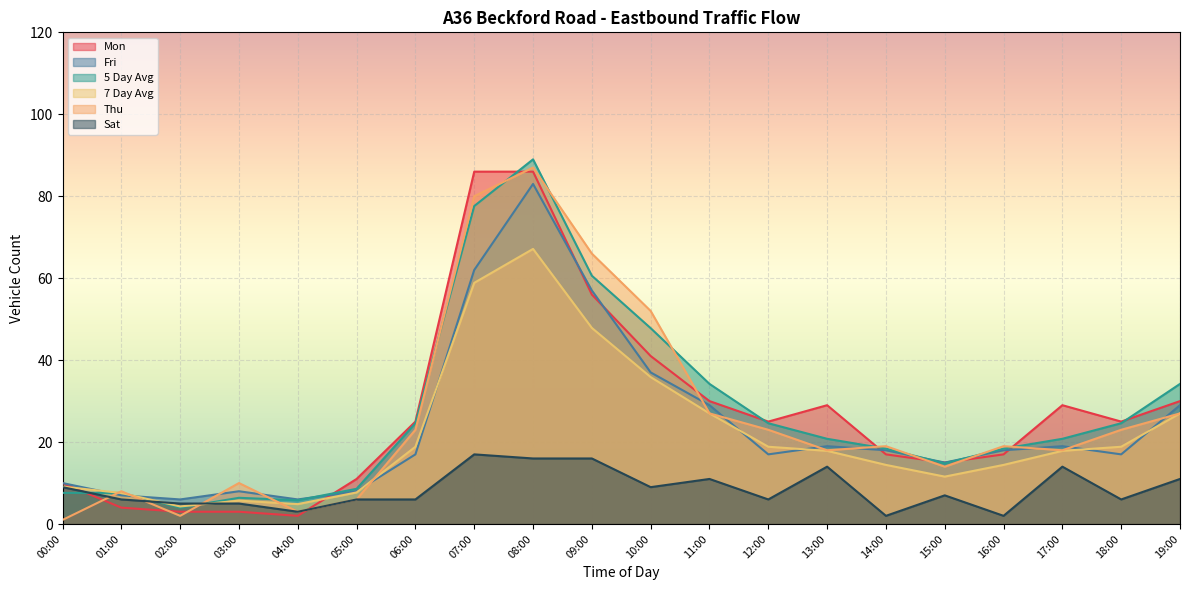

What is the spread (max minus min) of values at 02:00?

4.0